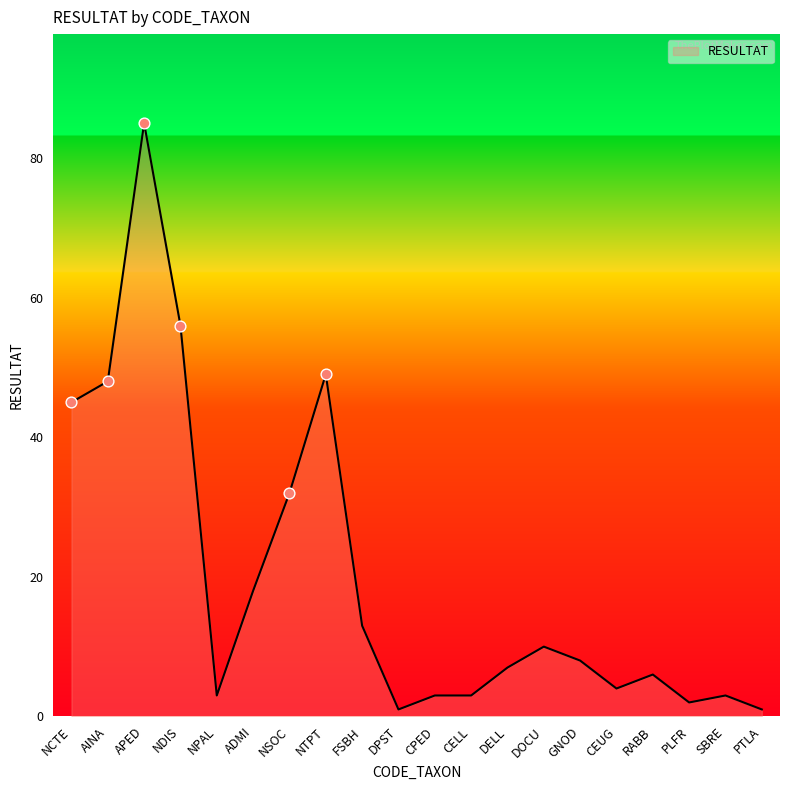

What is the change in value from NDIS to NSOC?

-24